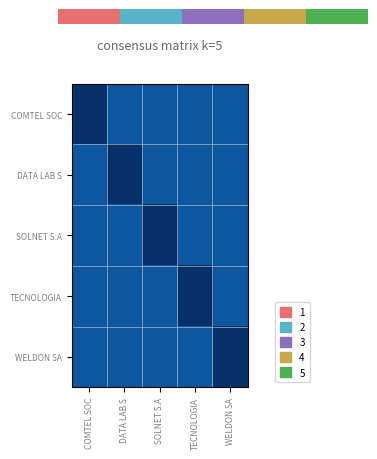

Which has a higher value, WELDON SA or TECNOLOGIA?

WELDON SA